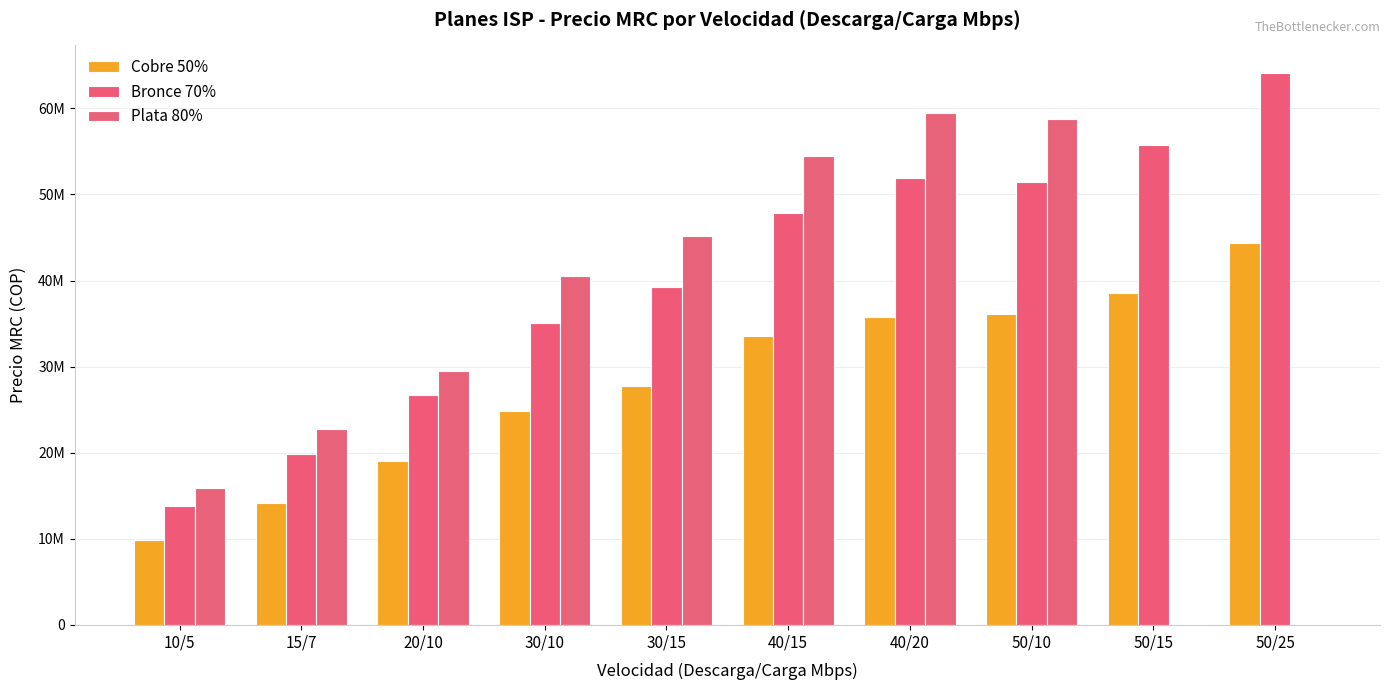

Are the bars horizontal?

No